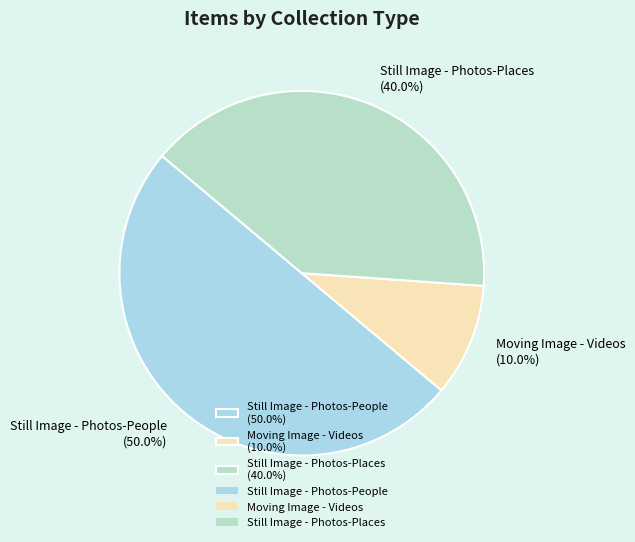

Rank the categories by value from lowest to highest.

Moving Image - Videos (10.0%), Still Image - Photos-Places (40.0%), Still Image - Photos-People (50.0%)